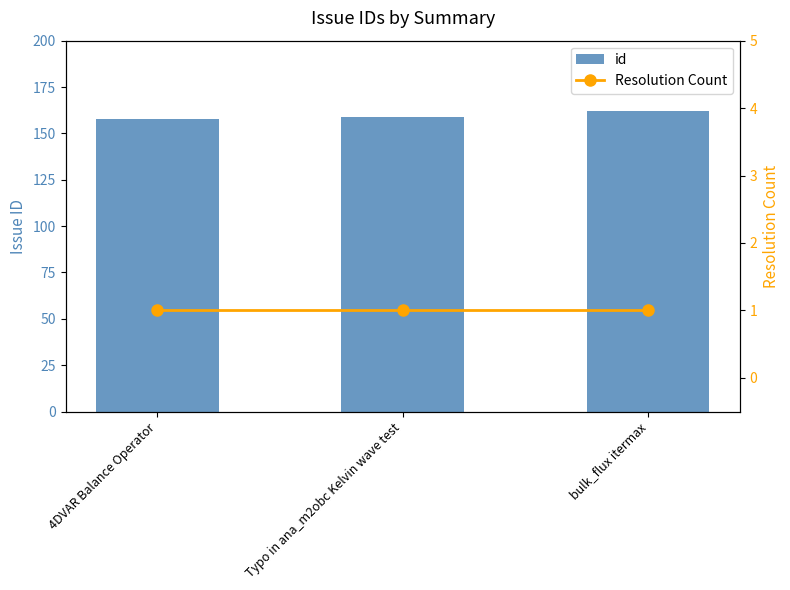

Reading right to left, list all the values displayed in this chart.

id: bulk_flux itermax=162	Typo in ana_m2obc Kelvin wave test=159	4DVAR Balance Operator=158
Resolution Count: bulk_flux itermax=1	Typo in ana_m2obc Kelvin wave test=1	4DVAR Balance Operator=1